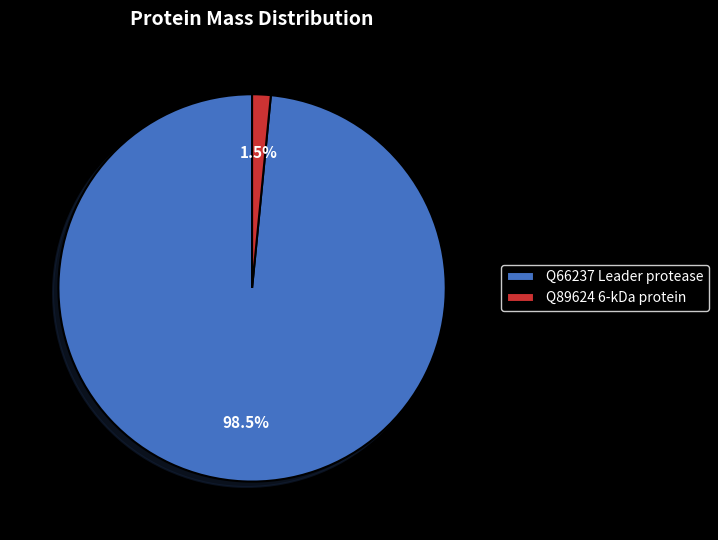

Which has a higher value, Q89624 6-kDa protein or Q66237 Leader protease?

Q66237 Leader protease